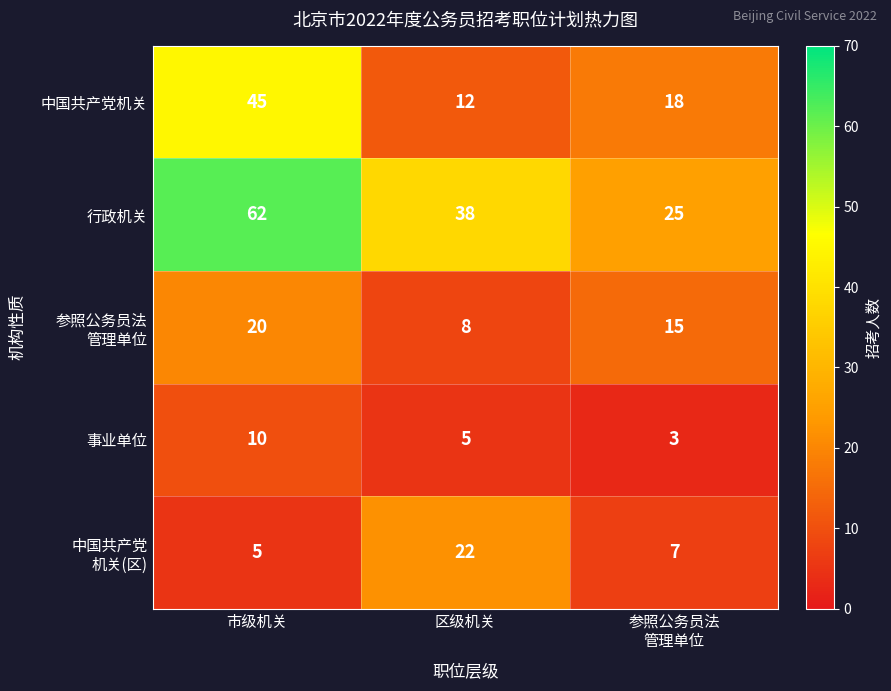

Where does the 事业单位 series first go above 5?

市级机关